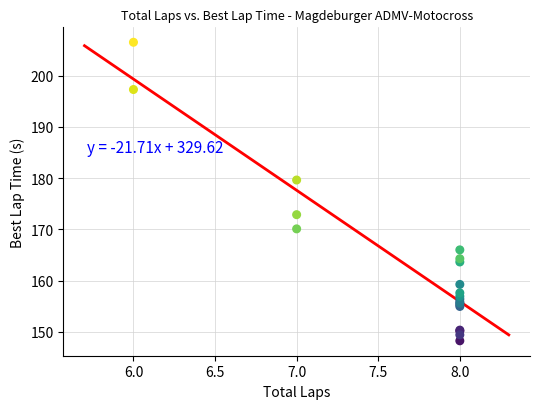

What Y value in the scatter plot is closest to 177?

179.6